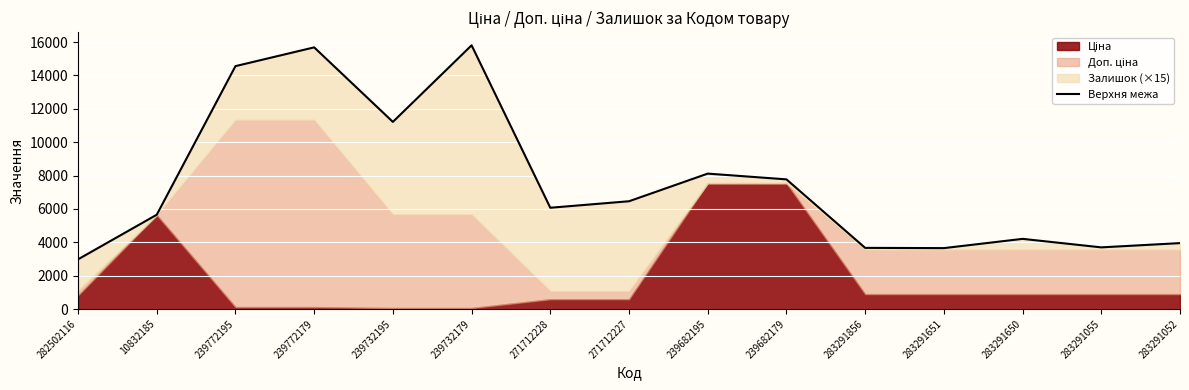

How many interior local peaks (higher than both neighbors) does the data have?

4